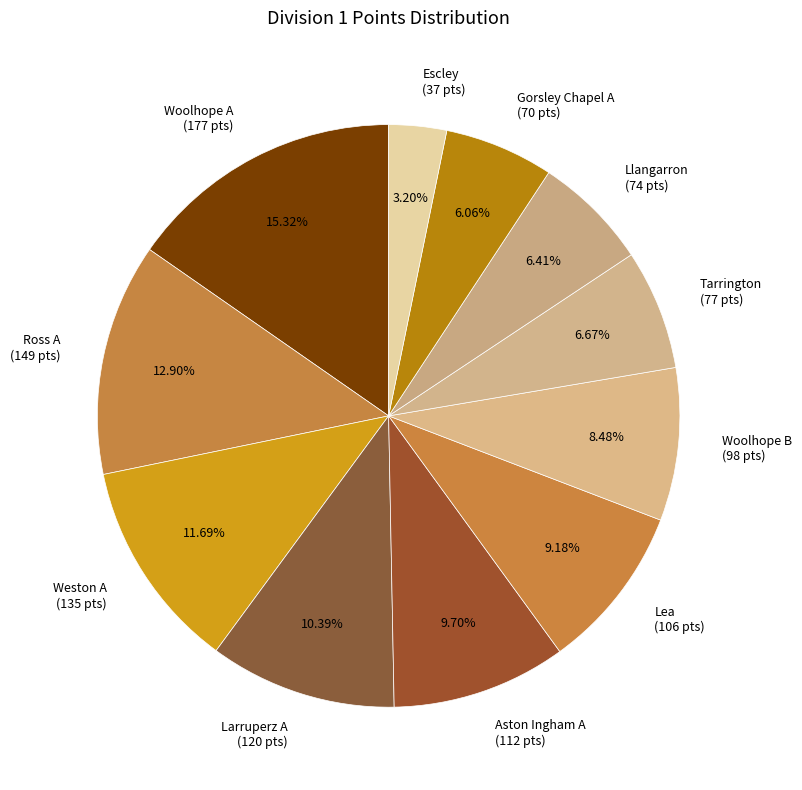

Does any single category account for the majority?

No